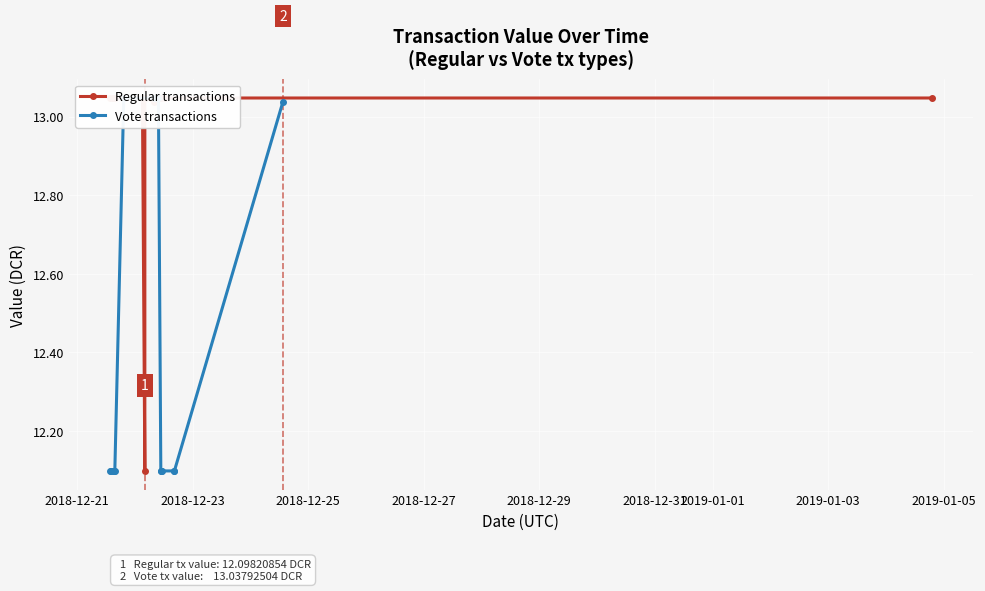

What is the smallest value displayed?

12.1